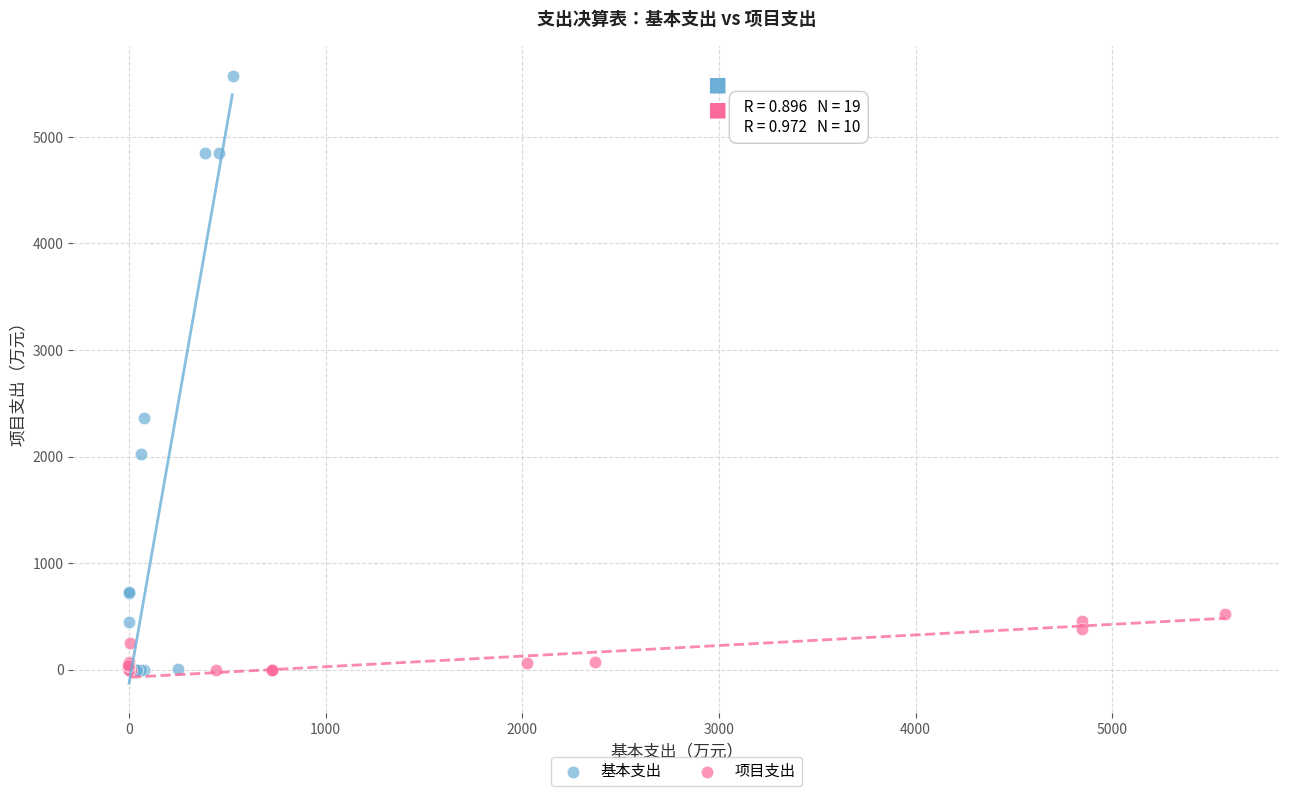

Which series has the widest spread of Y values?

基本支出